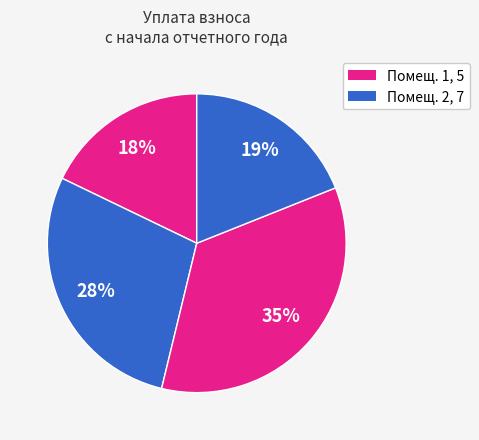

How many slices are in this pie chart?

4